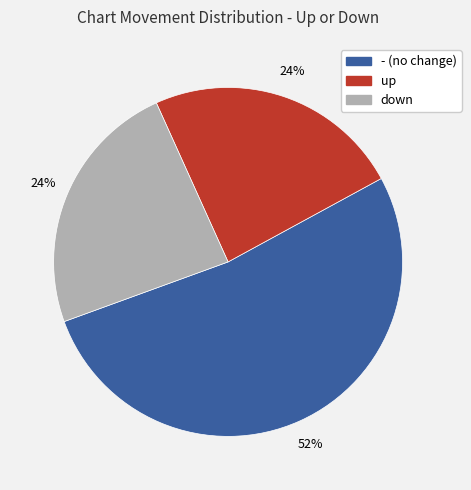

The down slice represents 24% of the pie. True or false?

True